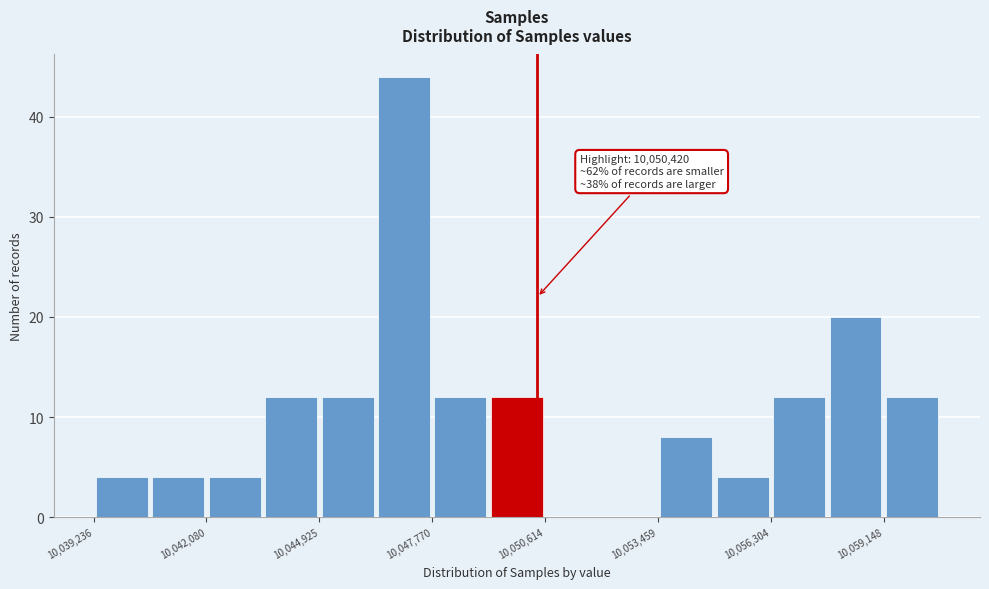

Around what value on the x-axis is the tallest bar? Give the approximate position of its centre, as read against the axis.

10047000